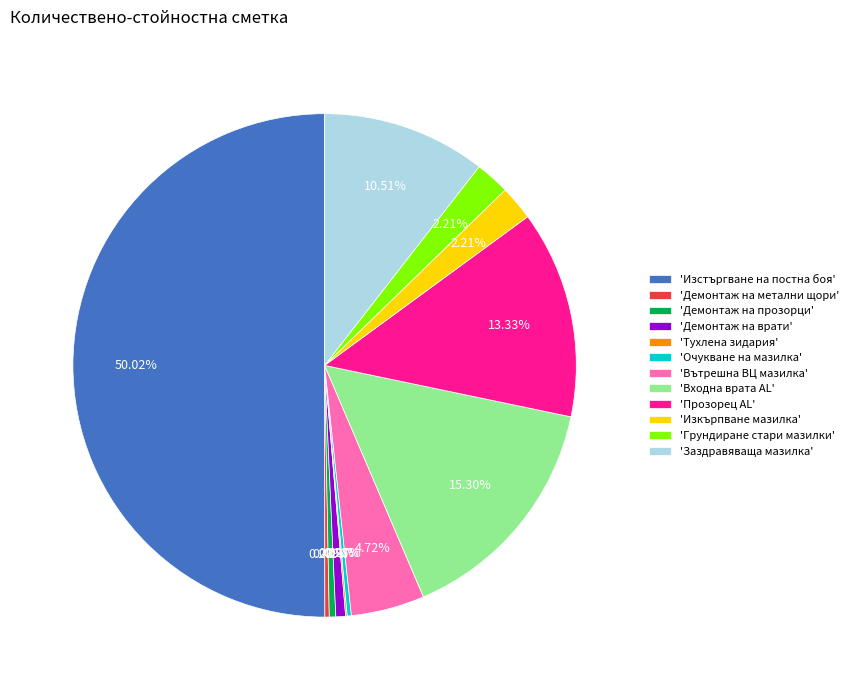

Combined, do 'Изкърпване мазилка' and 'Прозорец AL' account for over 50%?

No